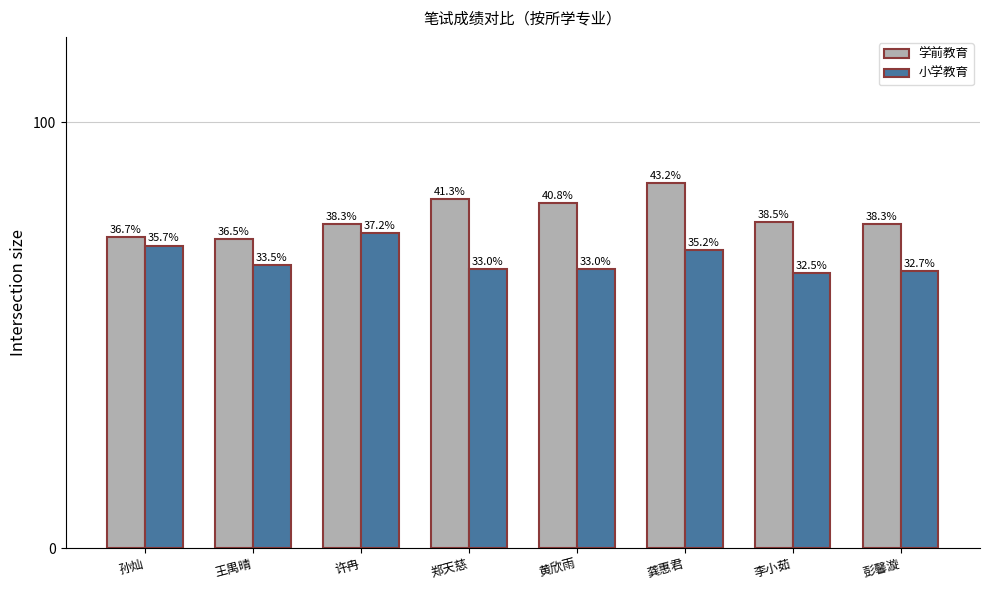

What are all the series names shown in the legend?

学前教育, 小学教育